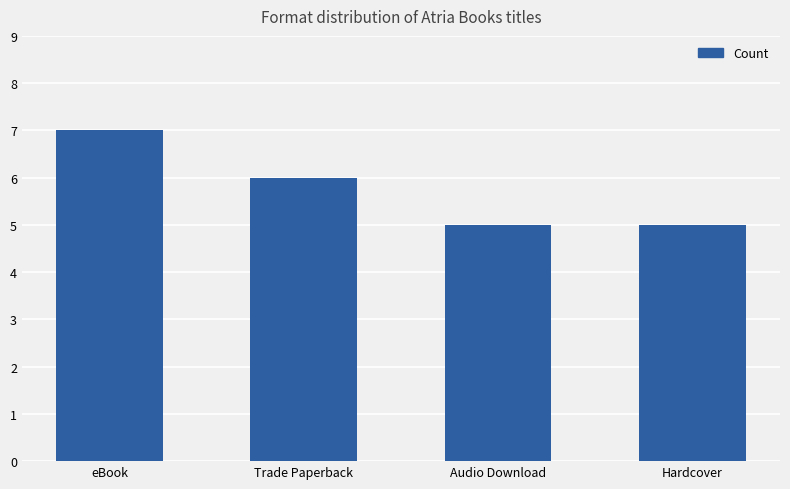

What is the difference between the maximum and second lowest values?

2